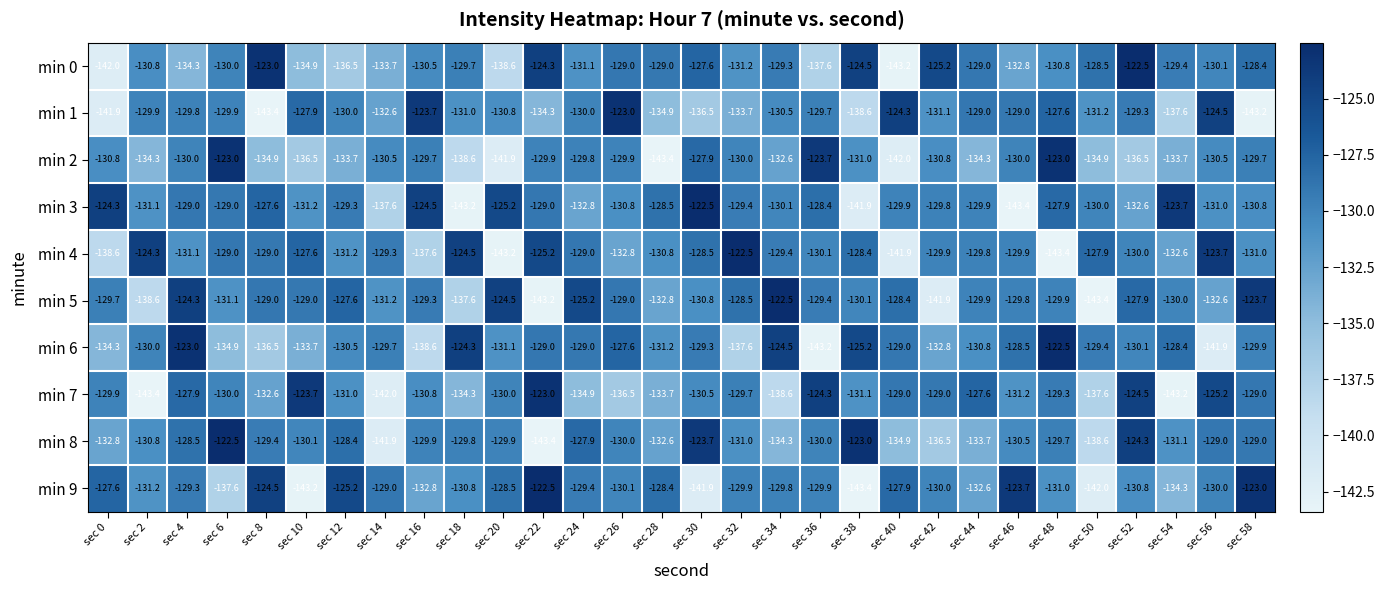

At which label is min 4 closest to -132?

sec 54